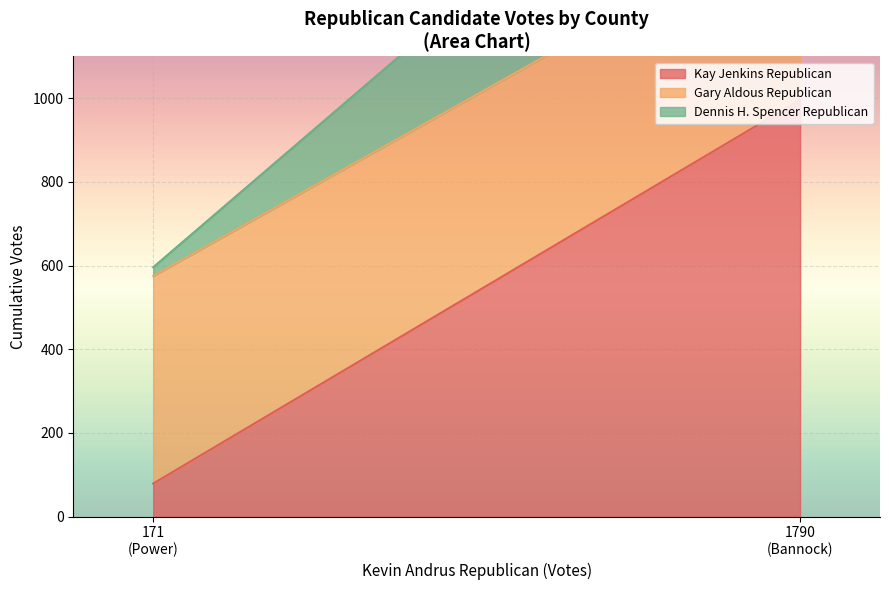

At which label does Gary Aldous Republican reach its minimum?

Power